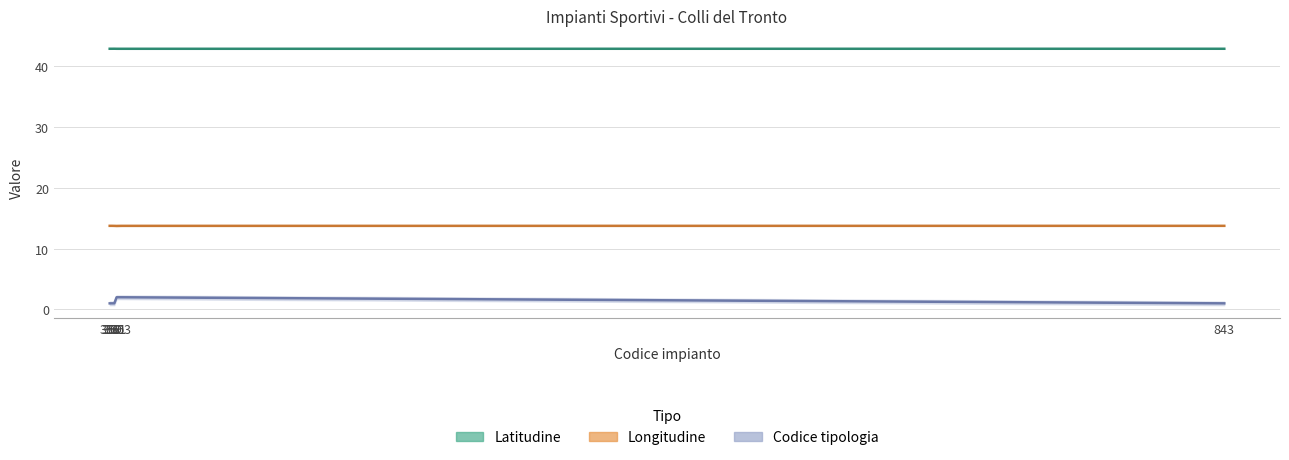

What is the difference between the Codice tipologia values at 363 and 360?

1.0